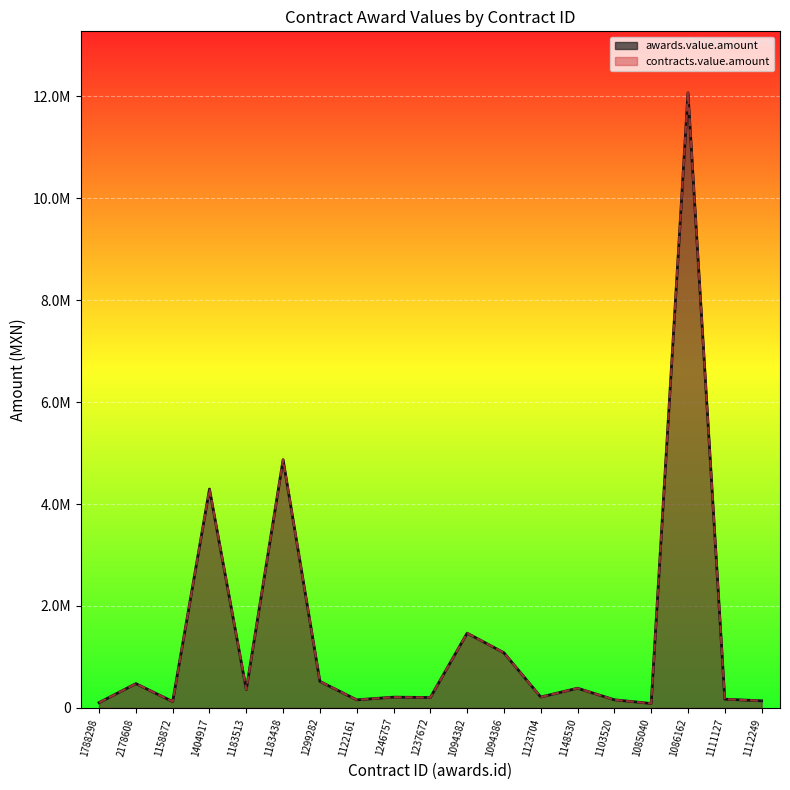

Rank the categories by contracts.value.amount line value from lowest to highest.

1085040, 1788298, 1158872, 1112249, 1122161, 1103520, 1111127, 1237672, 1246757, 1123704, 1183513, 1148530, 2178608, 1299282, 1094386, 1094382, 1404917, 1183438, 1086162